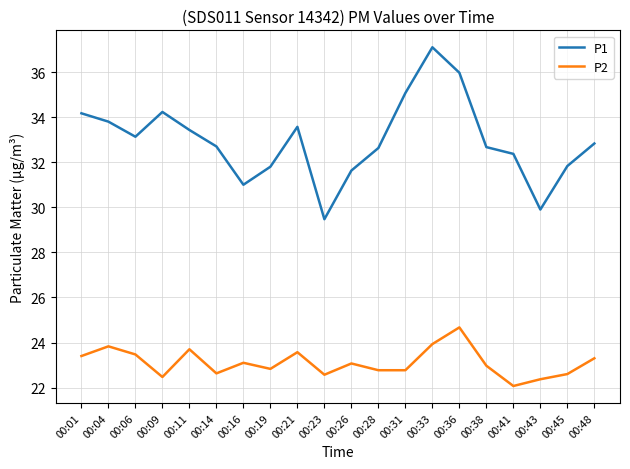

What is the difference between the maximum and minimum values in the P1 series?

7.6